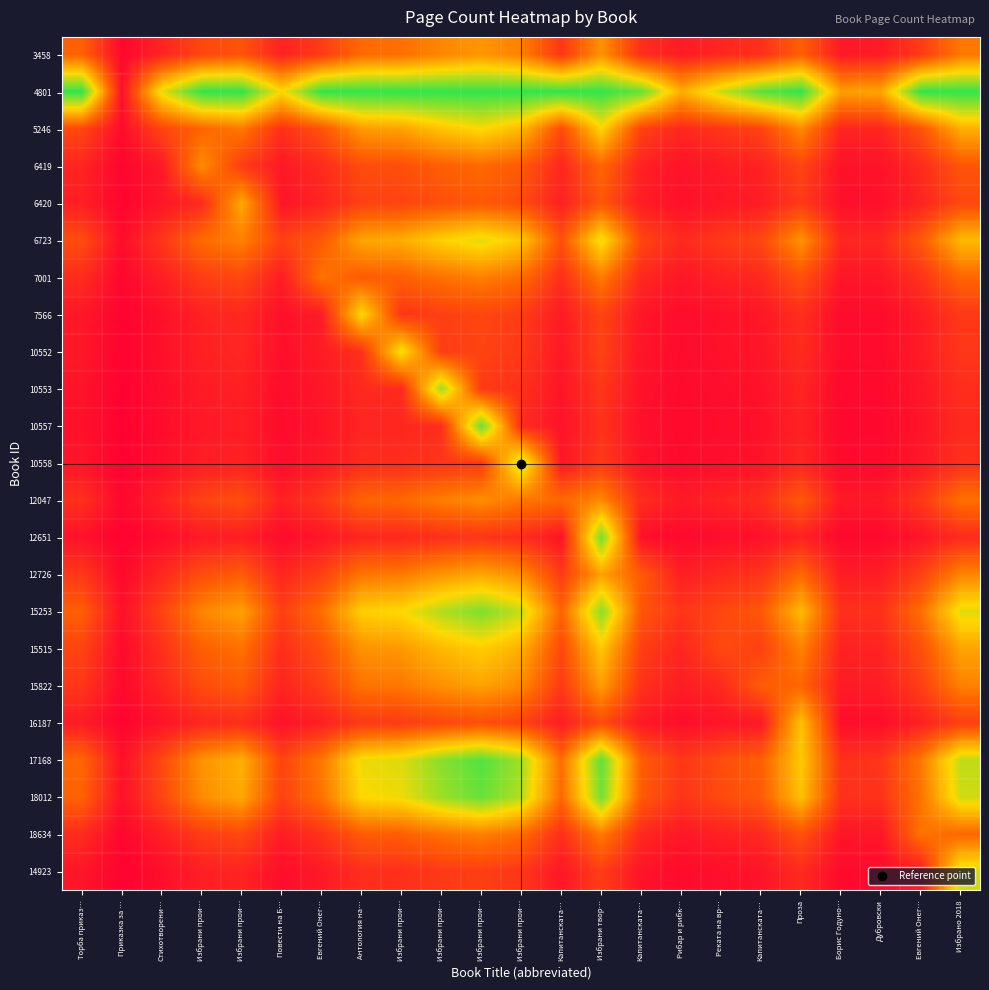

List the series in order of their peak value, highest first.

4801, 17168, 10557, 18012, 12651, 15253, 10553, 10558, 14923, 6723, 10552, 5246, 7566, 15515, 16187, 6420, 12726, 15822, 3458, 12047, 6419, 7001, 18634